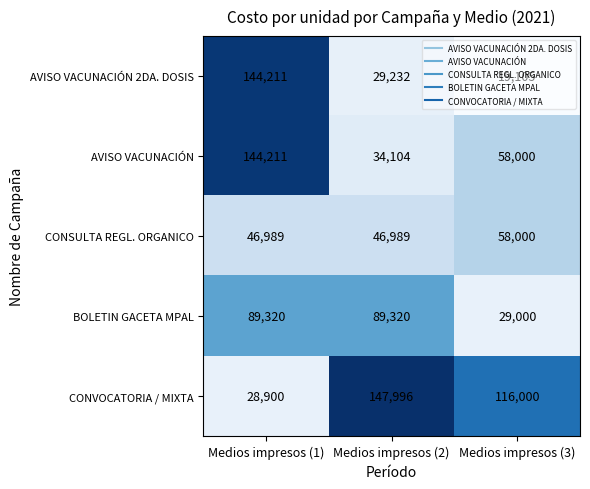

True or false: AVISO VACUNACIÓN 2DA. DOSIS has a value of 144211 at Medios impresos (1).

True